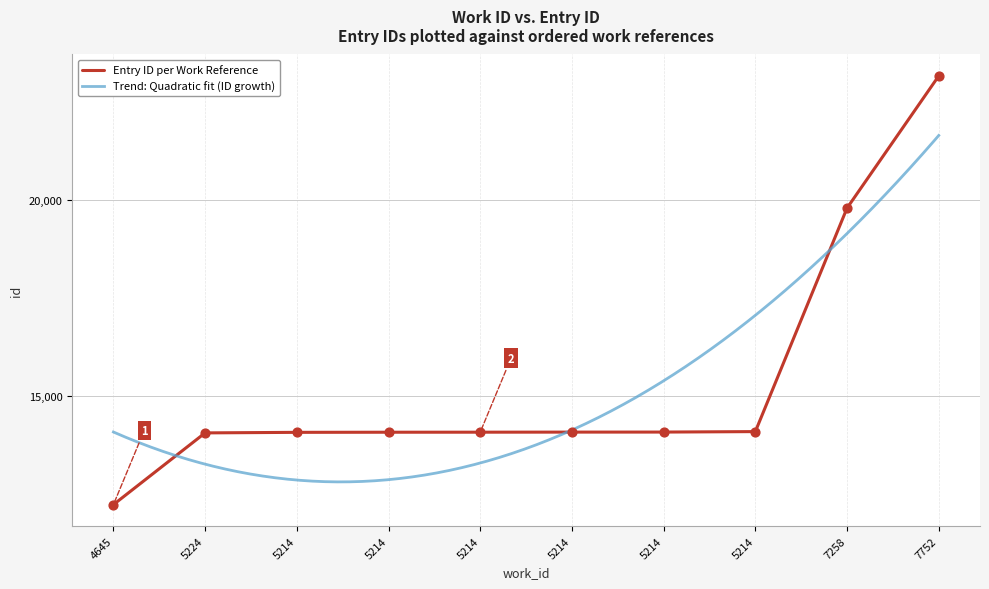

Between 5214 and 7752, which is larger?

7752